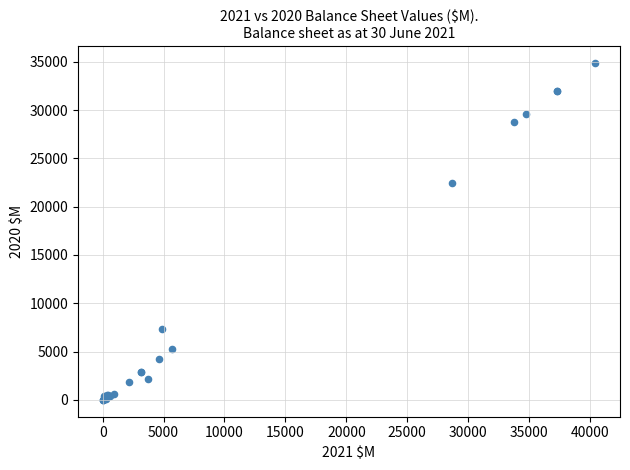

What Y value in the scatter plot is closest to 17432?

22415.0